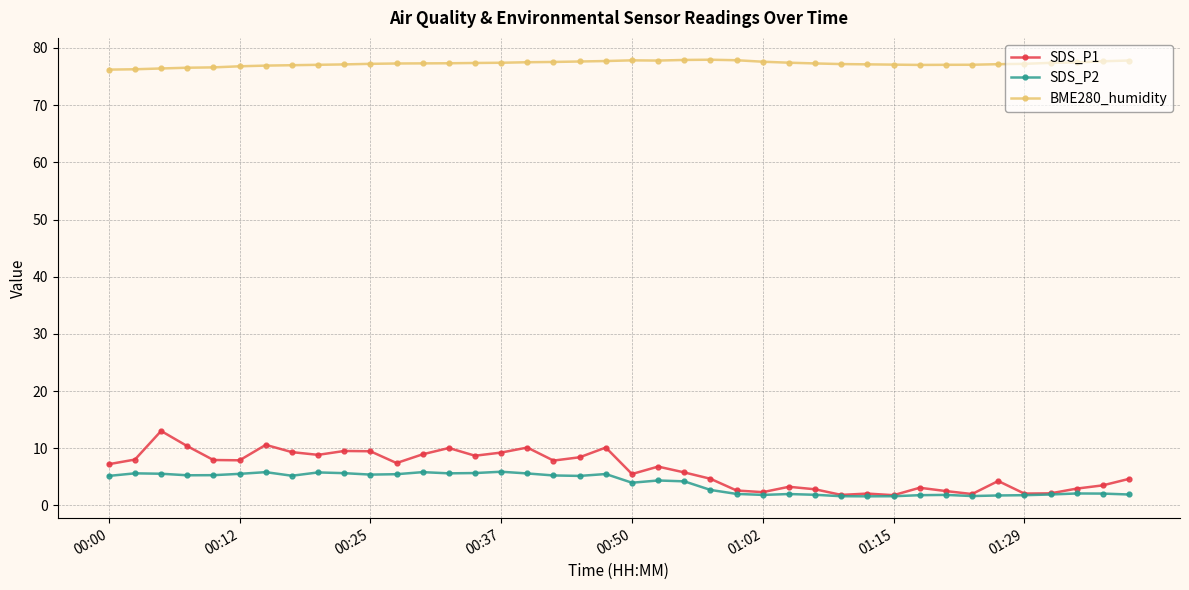

True or false: BME280_humidity and SDS_P2 intersect in this chart.

False